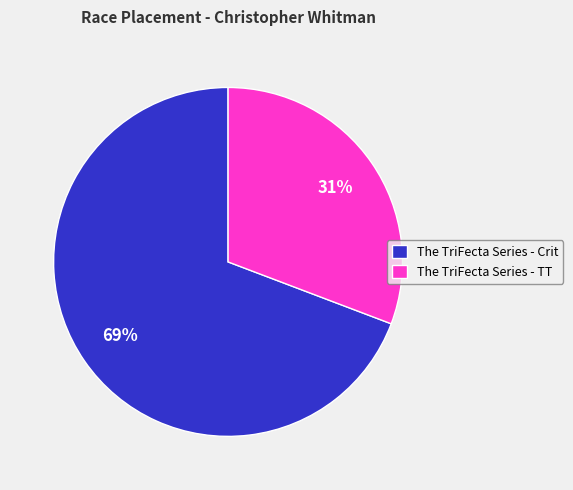

True or false: The TriFecta Series - TT accounts for 43% of the total.

False